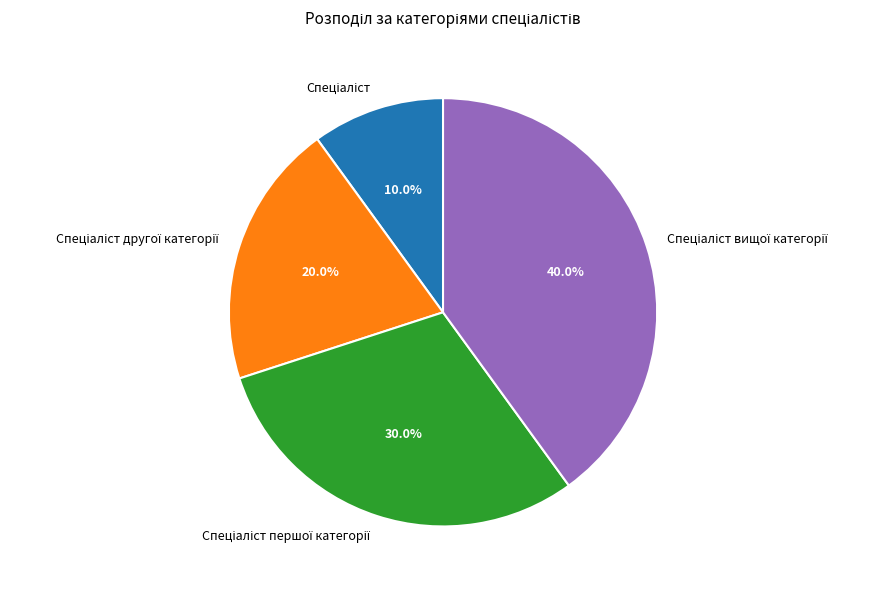

Is there any slice that represents more than half of the pie?

No